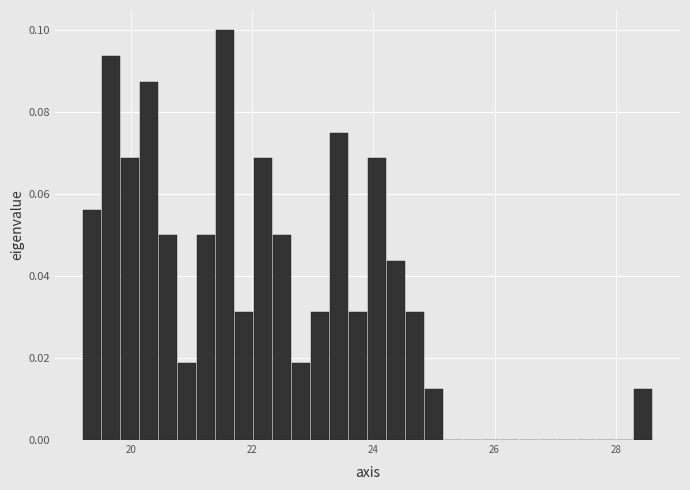

Read against the x-axis, roughly where is the centre of the tallest bar?

21.6